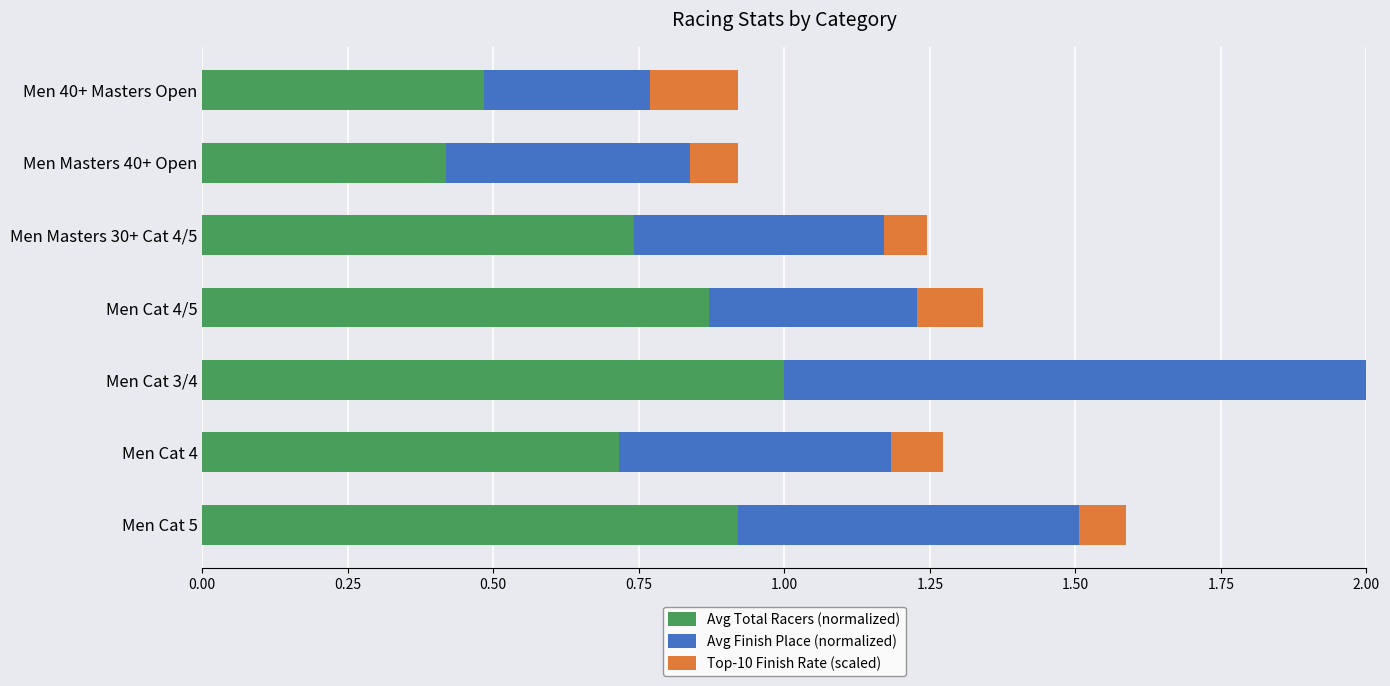

True or false: Avg Total Racers (normalized) has a value of 0.1 at Men Masters 40+ Open.

False